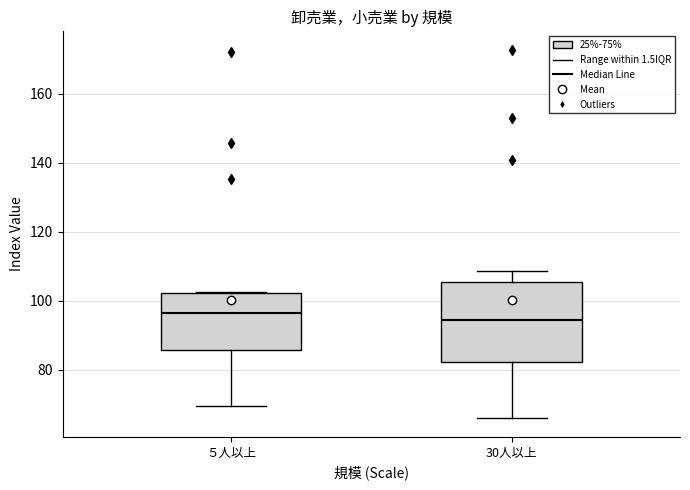

Which box has the highest median line?

５人以上